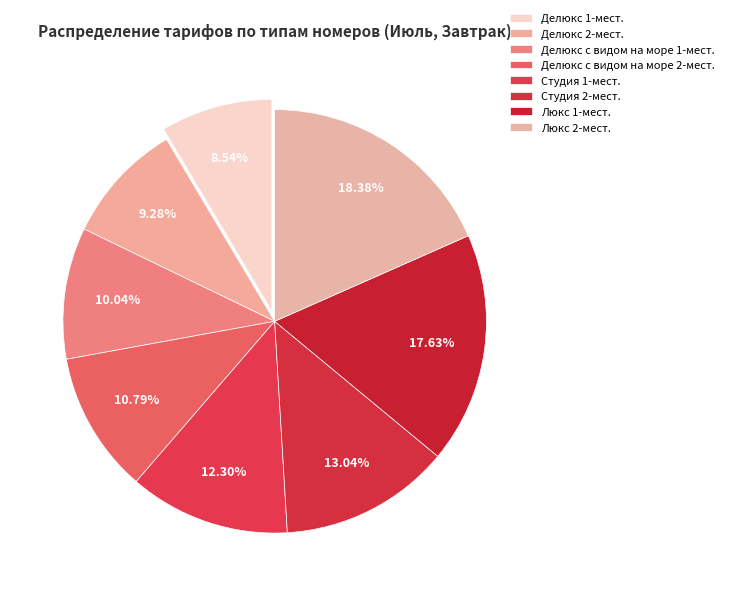

Count the number of slices in the pie.

8